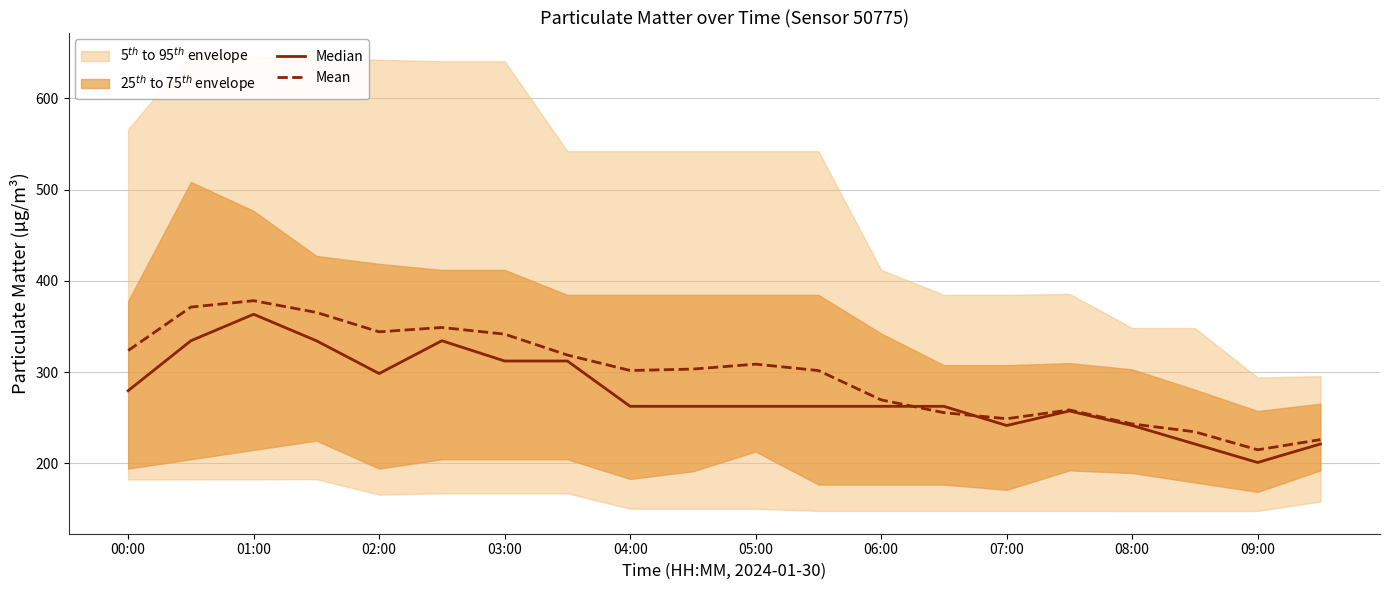

What is the average value of the Mean series?

297.9